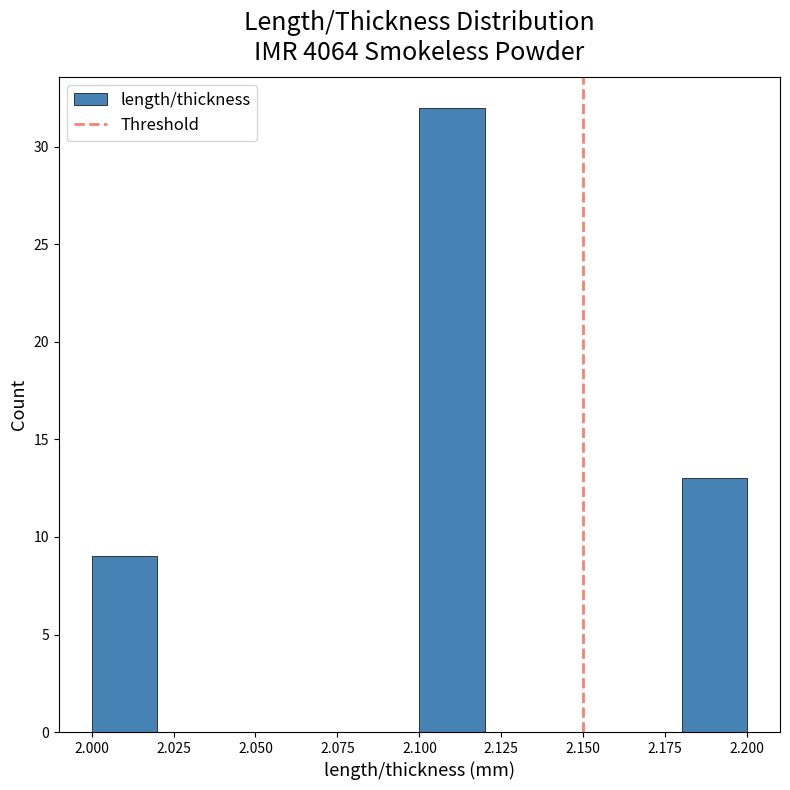

Reading left to right, transcribe this chart: for each bar, give the range it covers on the x-axis and its height. The values are not printed on the chart, so give them approximately, as read against the axis.

2.00 to 2.02: 9
2.02 to 2.04: 0
2.04 to 2.06: 0
2.06 to 2.08: 0
2.08 to 2.10: 0
2.10 to 2.12: 32
2.12 to 2.14: 0
2.14 to 2.16: 0
2.16 to 2.18: 0
2.18 to 2.20: 13